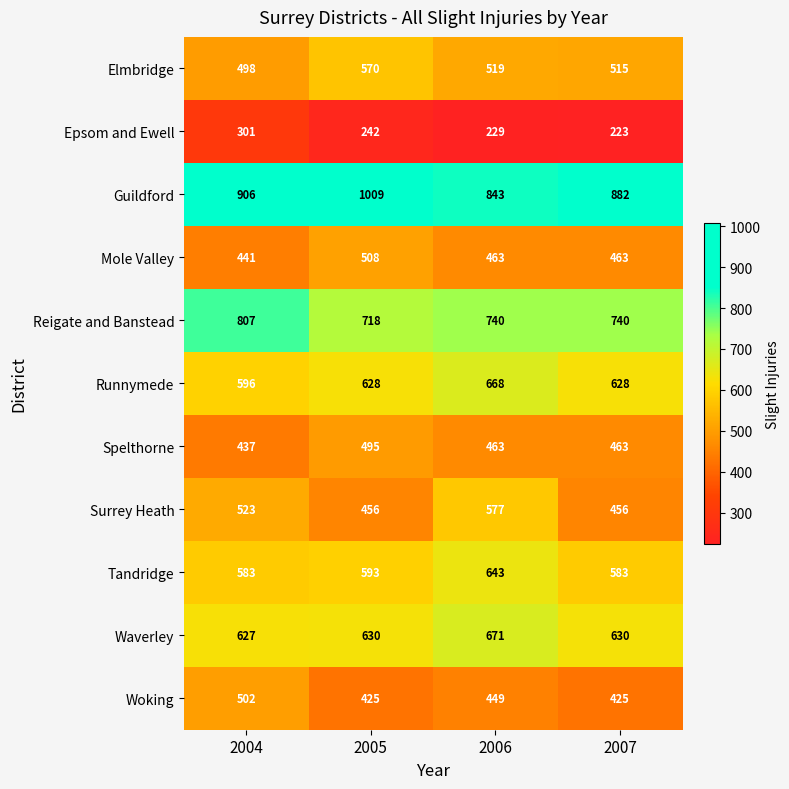

Which series has the widest spread of values?

Guildford